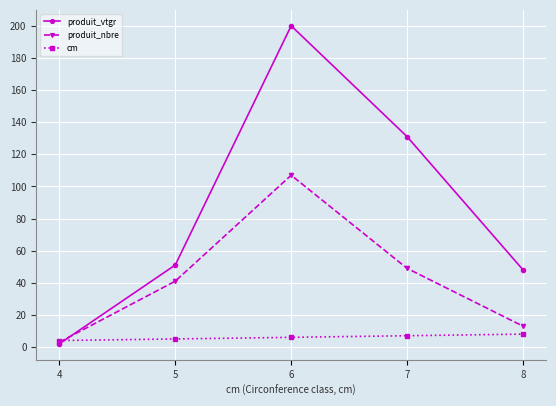

Which series has the largest total across all categories?

produit_vtgr